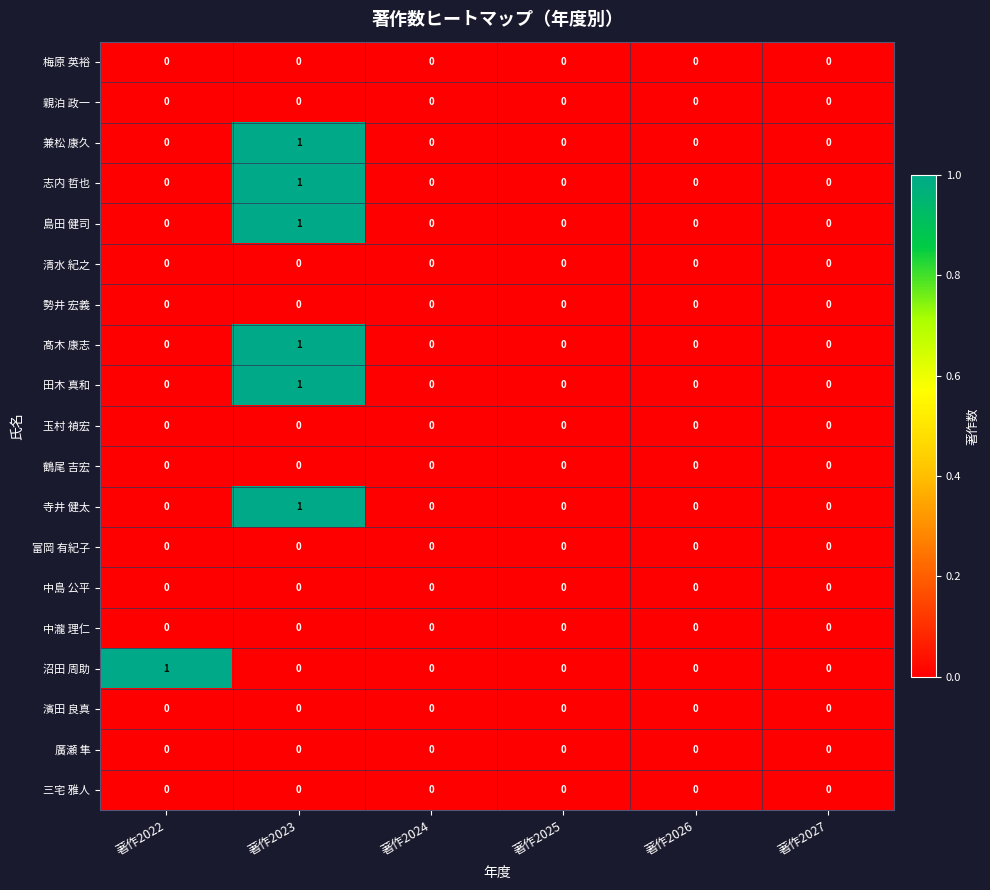

At which category is the sum across all series the highest?

著作2023